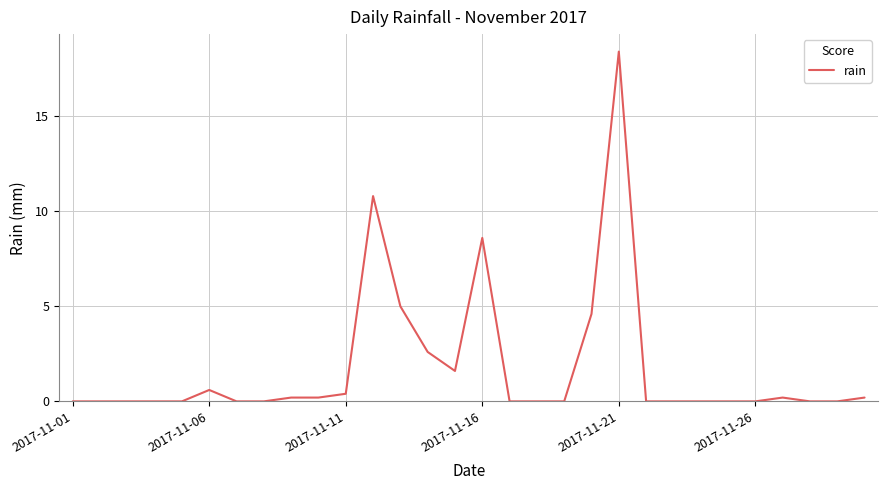

What is the difference between the maximum and minimum values?

18.4